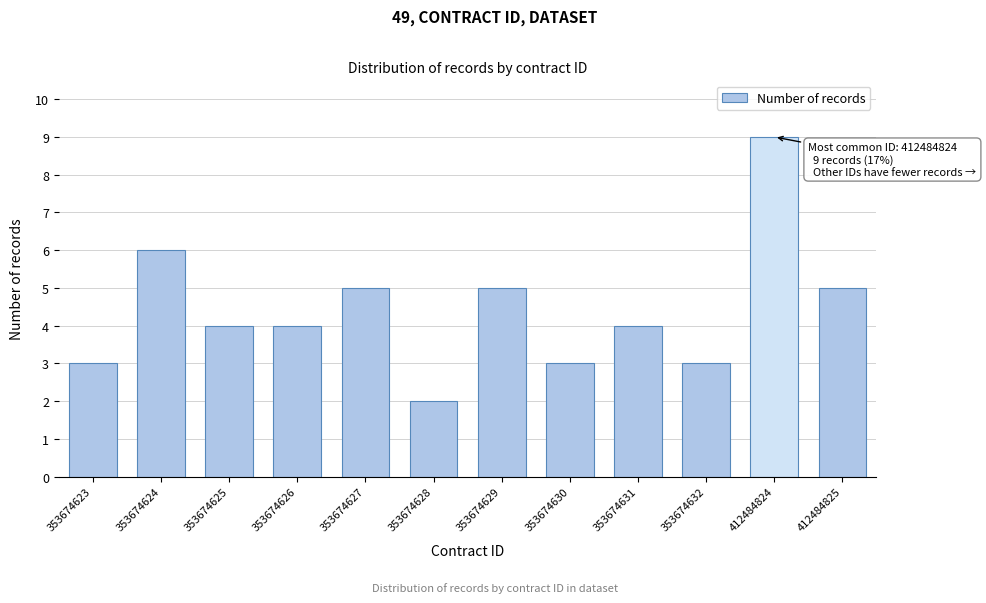

Reading right to left, transcribe all the data shown in this chart.

5	9	3	4	3	5	2	5	4	4	6	3